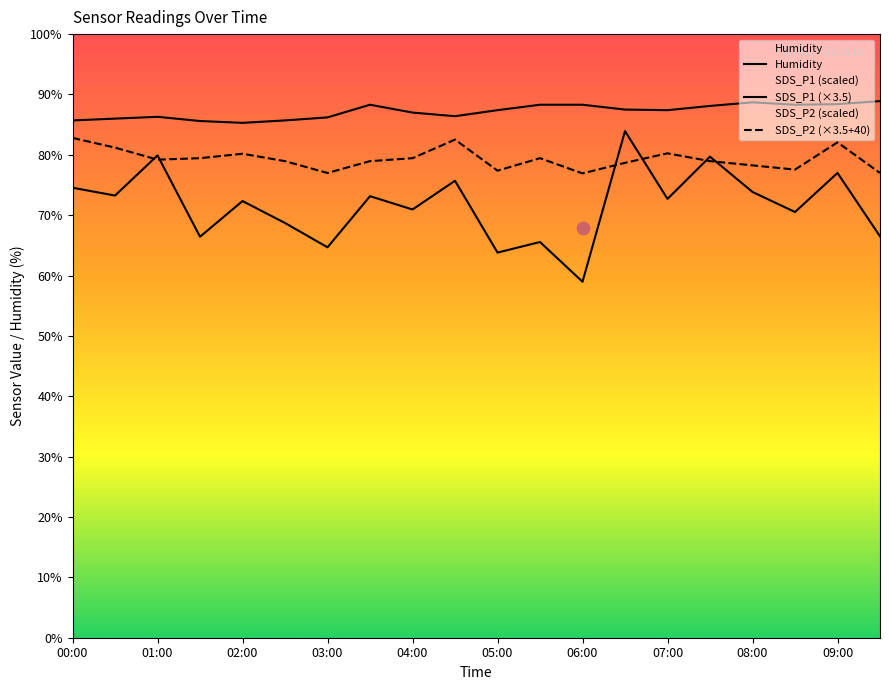

Which series contains the highest Y value?

Humidity